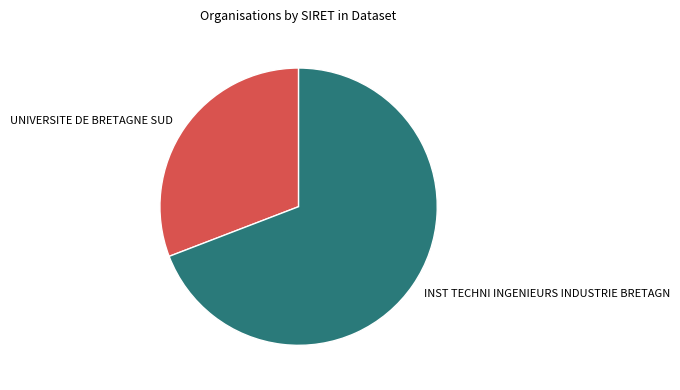

Is the sum of UNIVERSITE DE BRETAGNE SUD and INST TECHNI INGENIEURS INDUSTRIE BRETAGN greater than half?

Yes